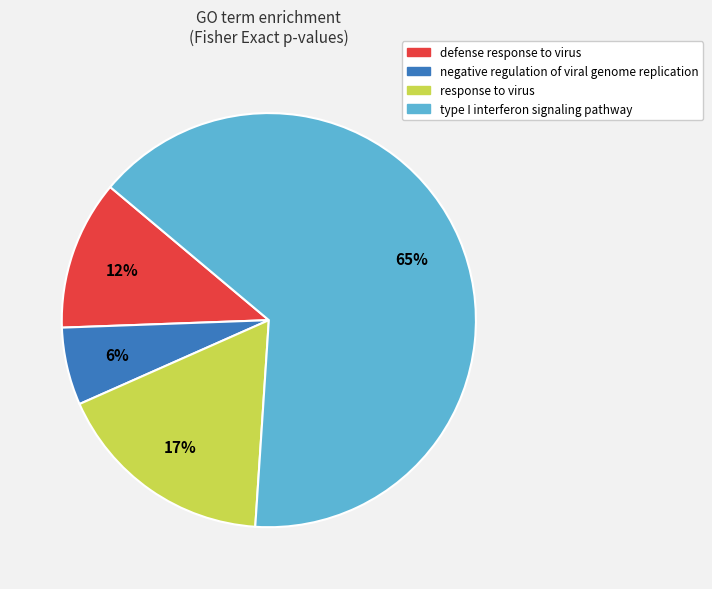

Is there any slice that represents more than half of the pie?

Yes